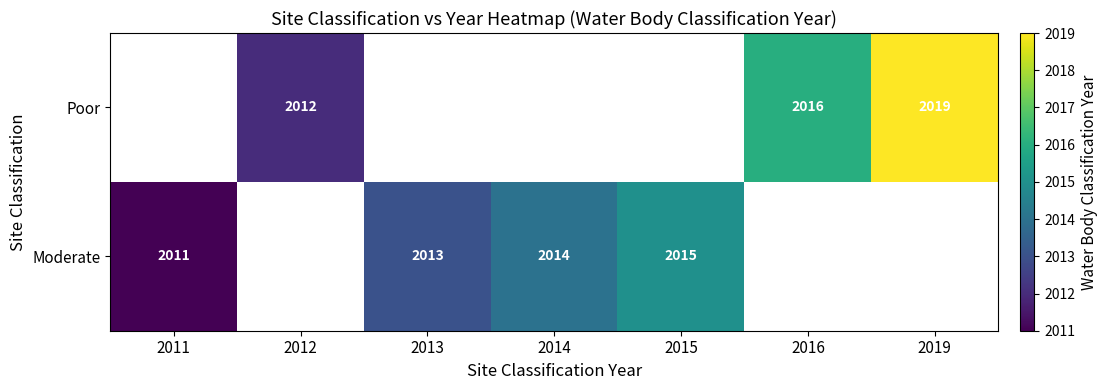

The Poor series shows 2016 at 2016. True or false?

True